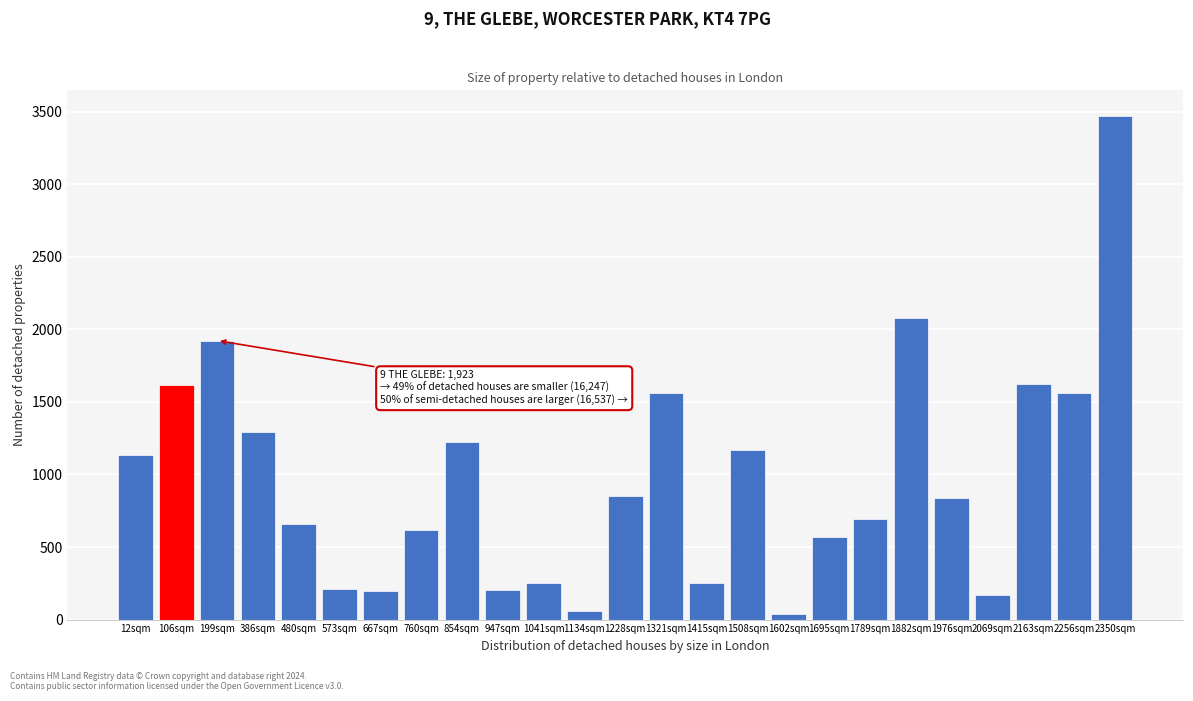

What is the label of the 20th bar from the left?

1882sqm